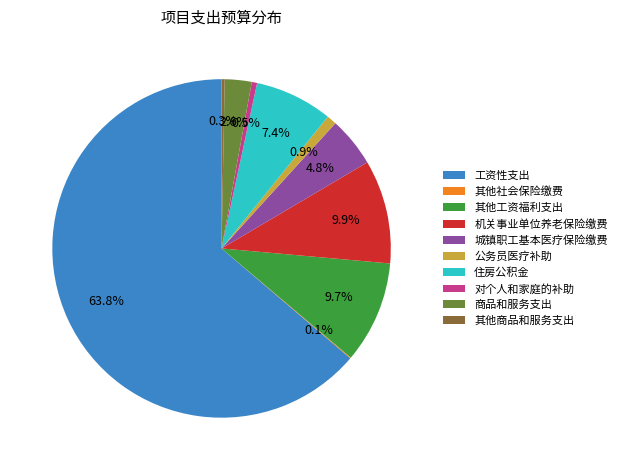

Which slice is the largest?

工资性支出